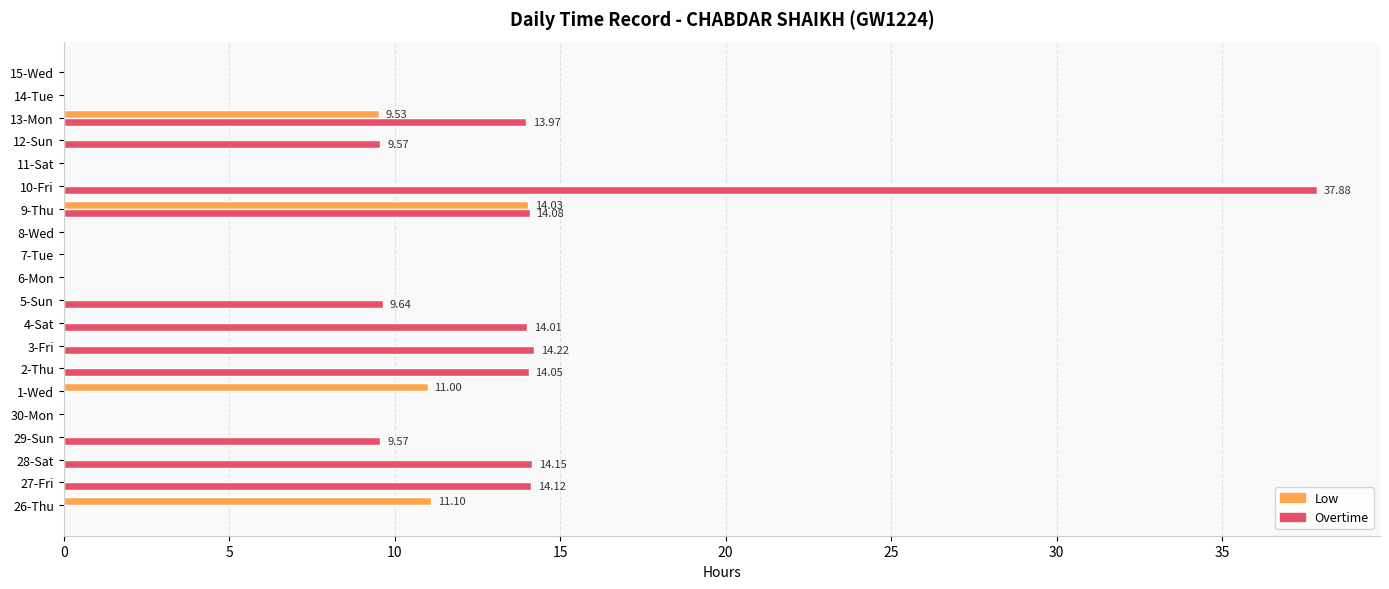

Which series has the largest total across all categories?

Overtime